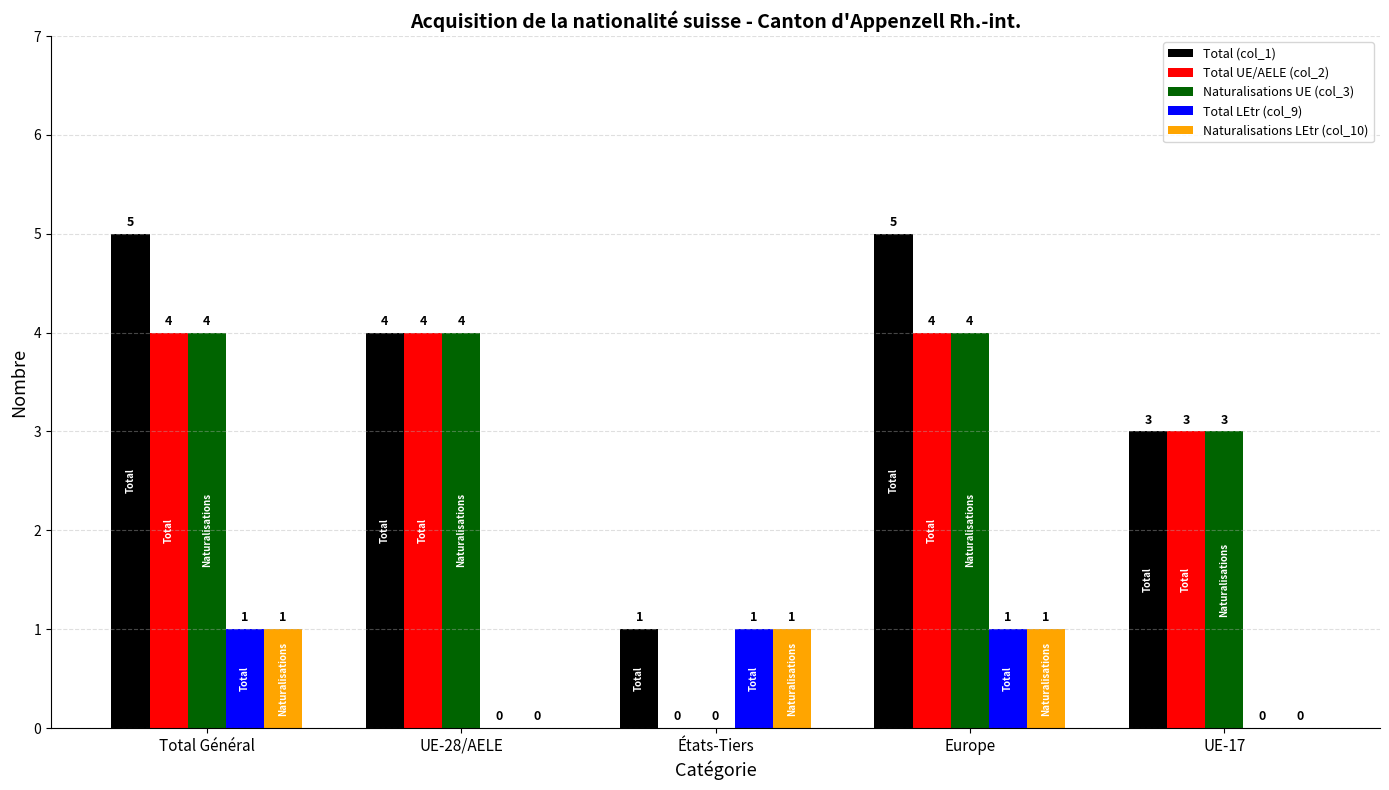

What is the greatest value displayed?

5